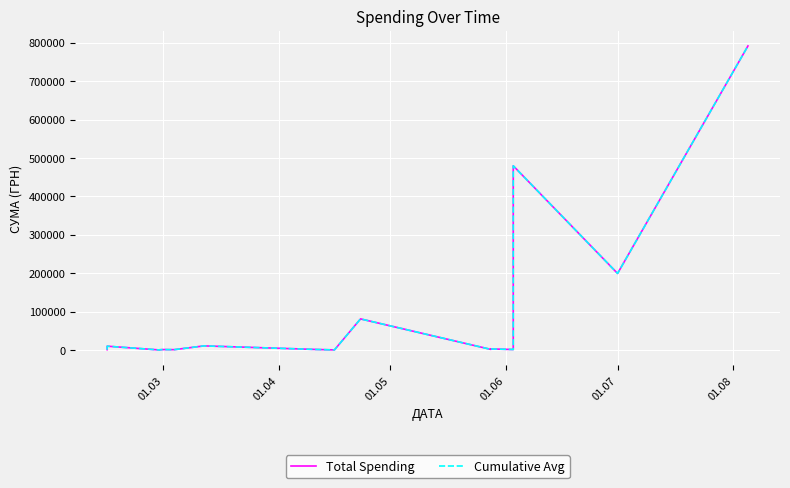

Reading right to left, transcribe all the data shown in this chart.

Total Spending: 791575.8	199320.0	479471.2	479471.2	376994.7	376994.7	1300.0	2750.0	2750.0	1560.0	1560.0	80955.0	270.9	1440.0	10730.2	895.0	895.0	1168.8	1168.8	1168.8	1168.8	1168.8	1168.8	1168.8	1168.8	544.0	544.0	154.0	154.0	9928.0	9928.0	9928.0	9928.0	9928.0	9928.0	865.0	865.0	865.0	865.0	865.0
Cumulative Avg: 791575.8	199320.0	479471.2	479471.2	376994.7	376994.7	1300.0	2750.0	2750.0	1560.0	1560.0	80955.0	270.9	1440.0	10730.2	895.0	895.0	1168.8	1168.8	1168.8	1168.8	1168.8	1168.8	1168.8	1168.8	544.0	544.0	154.0	154.0	9928.0	9928.0	9928.0	9928.0	9928.0	9928.0	865.0	865.0	865.0	865.0	865.0